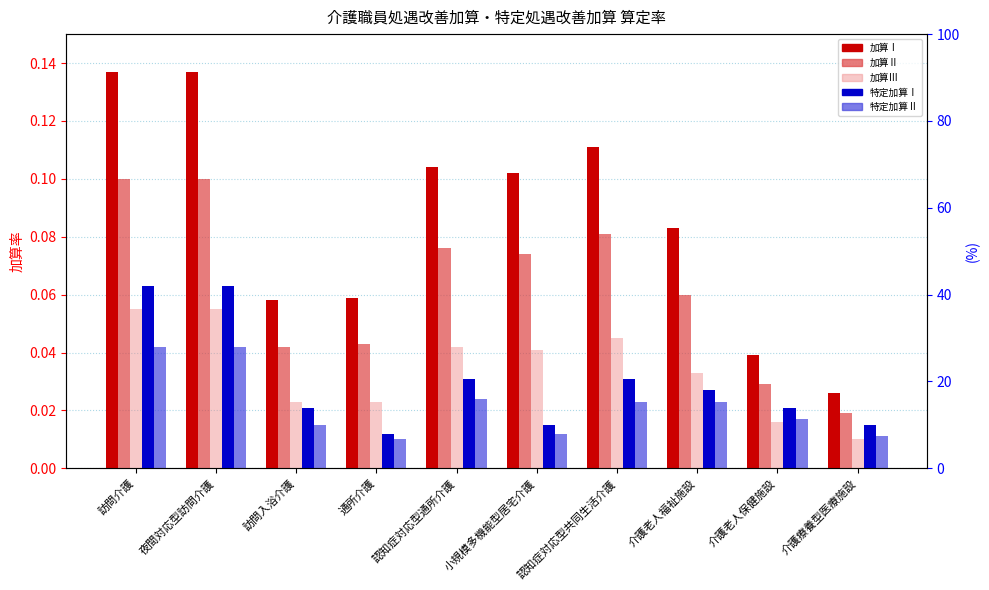

The value of 特定加算Ⅰ at 訪問介護 is 0.0. True or false?

False